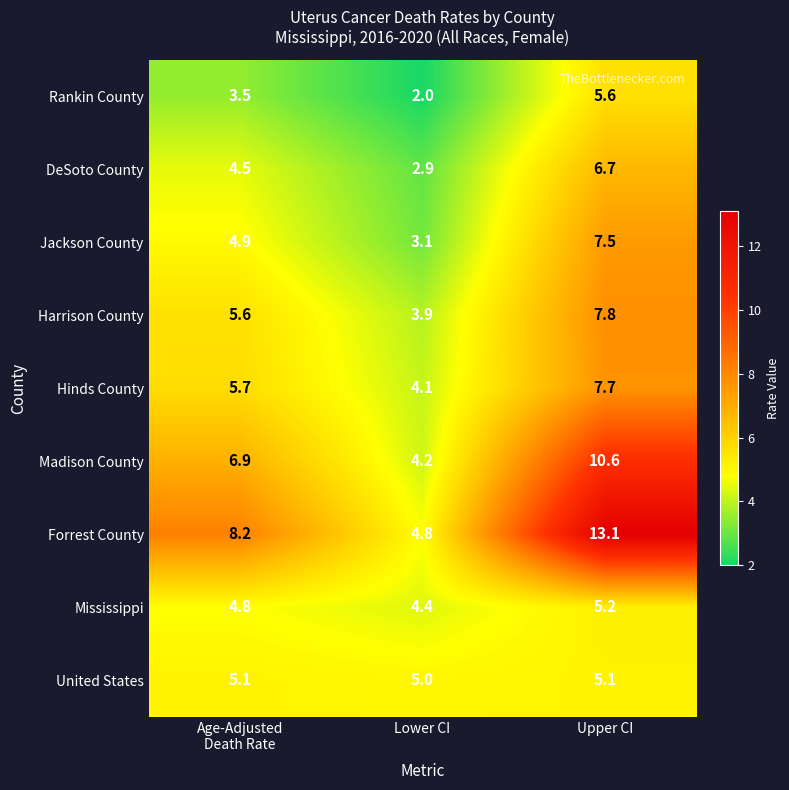

What is the total value across all series at Age-Adjusted
Death Rate?

49.2